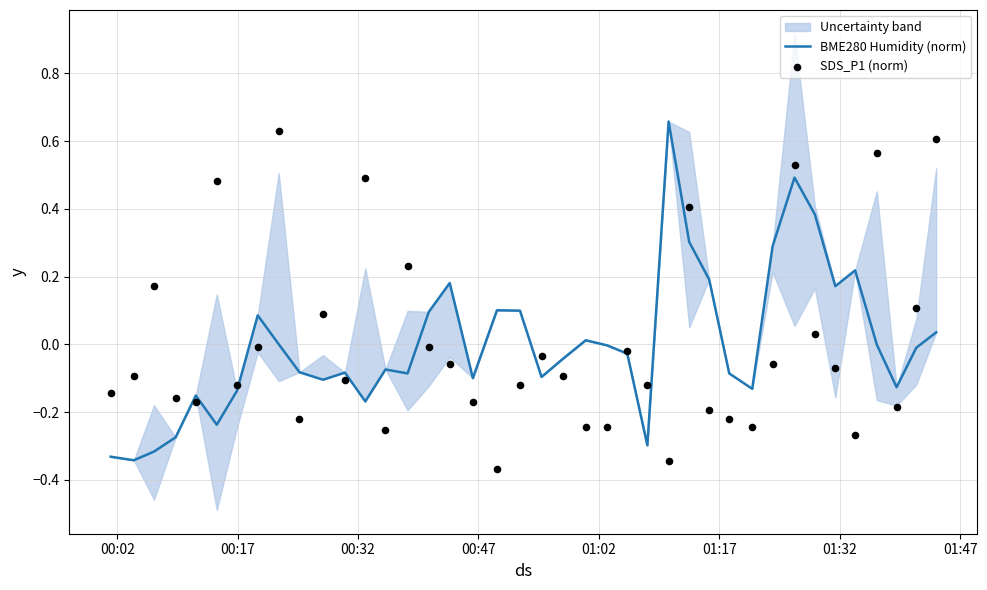

Is the value of BME280 Humidity (norm) at 30 greater than the value of SDS_P1 (norm) at 01:02?

Yes